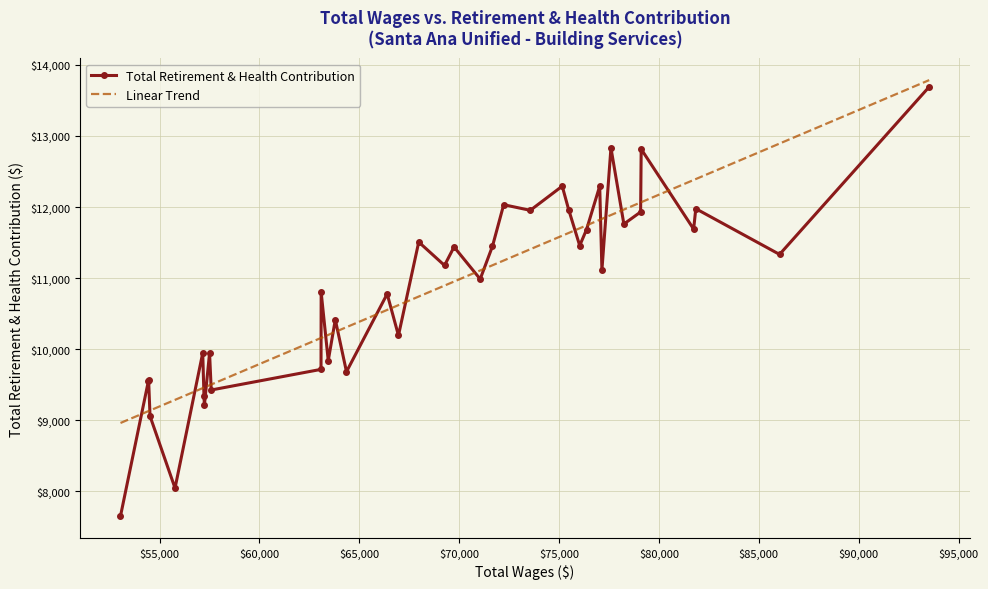

The chart shows a value of 2972 at 10. True or false?

False